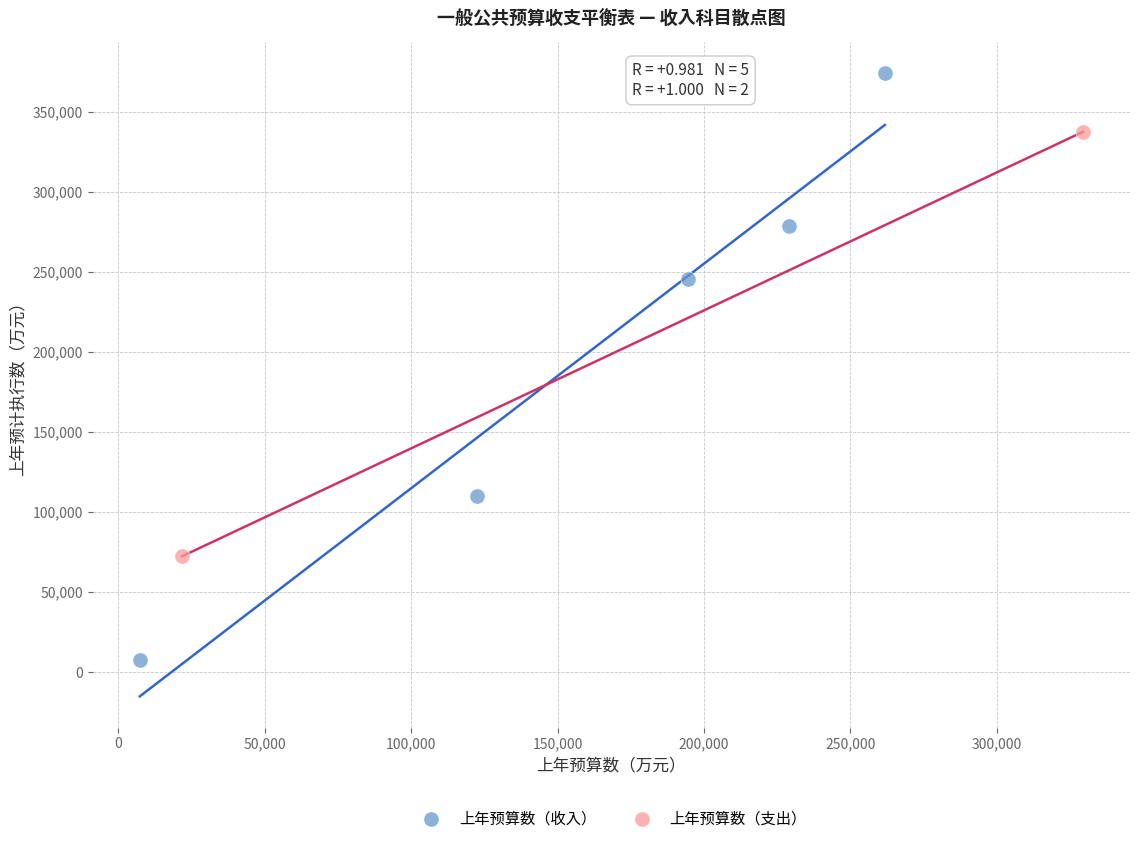

What are all the series names shown in the legend?

上年预算数（收入）, 上年预算数（支出）